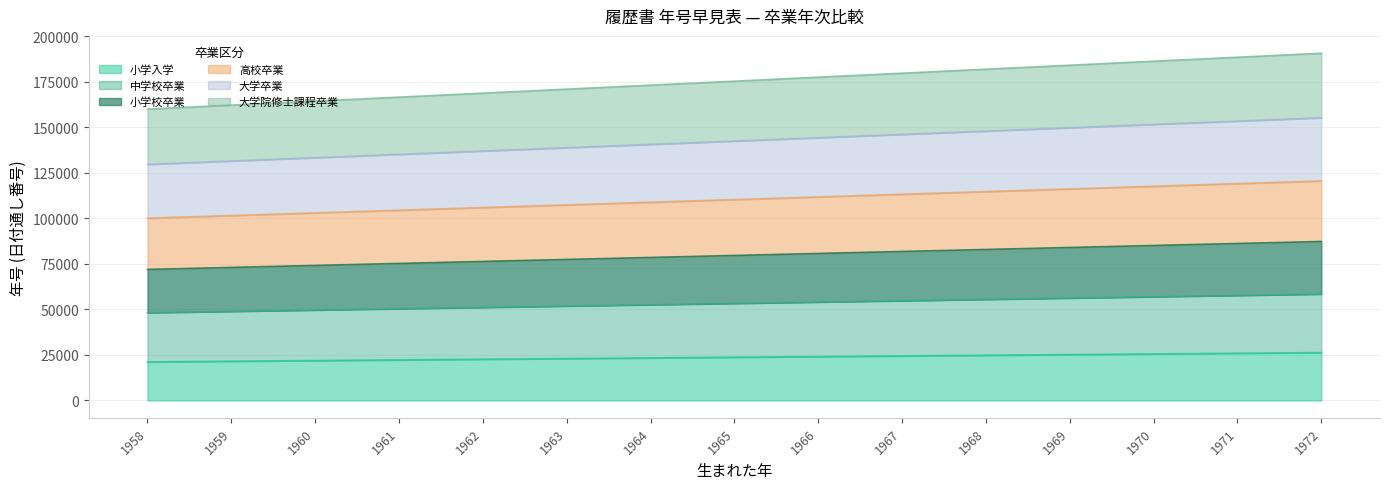

True or false: 中学校卒業 and 小学入学 intersect in this chart.

False